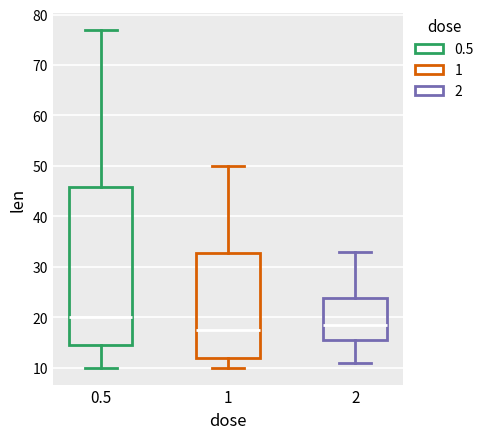

Reading left to right, transcribe this box plot: for each box, give where its median line is, the range the box spans, and where its two whiskers end, as read against the y-axis. The values are not printed on the chart, so give them approximately, as read against the axis.

0.5: median 20, box 15 to 46, whiskers 10 to 77
1: median 18, box 12 to 33, whiskers 10 to 50
2: median 19, box 16 to 24, whiskers 11 to 33